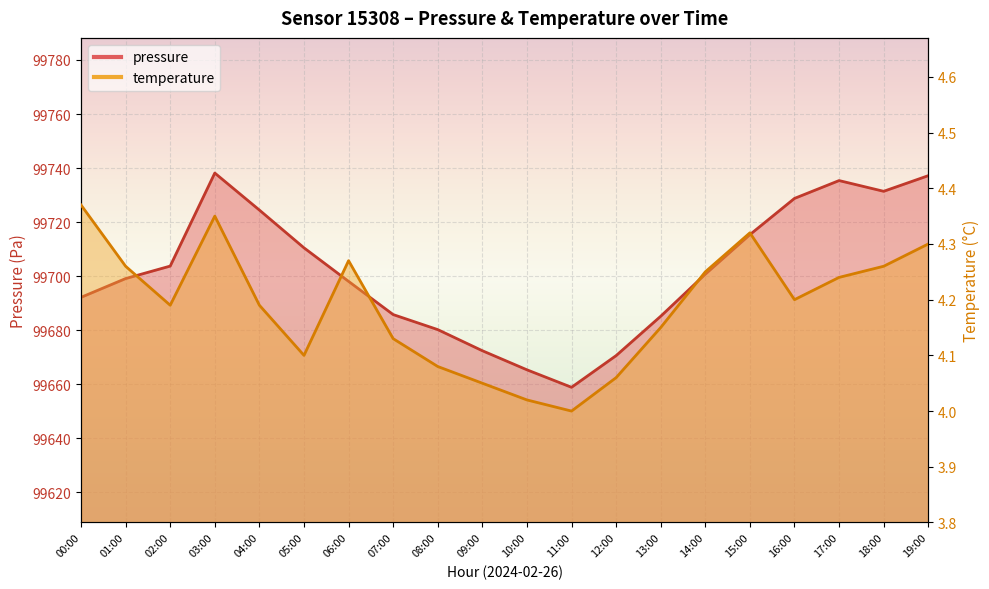

Which series has the widest spread of values?

pressure